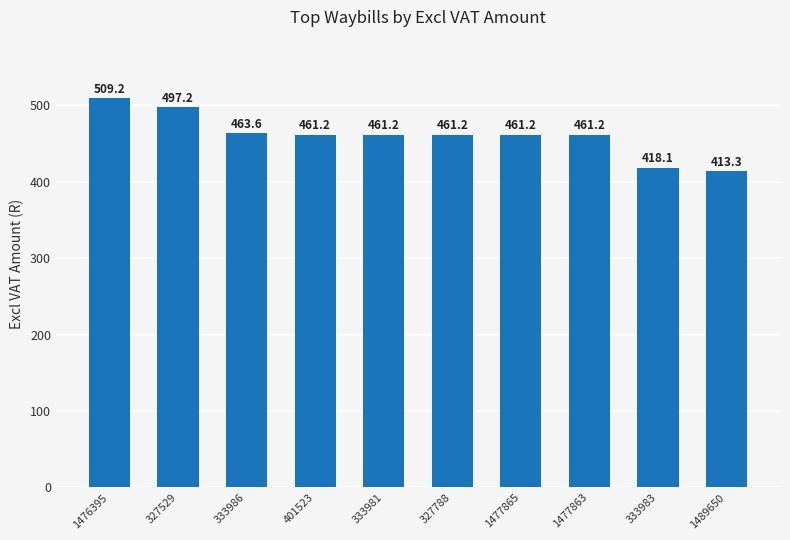

Count the number of categories in the chart.

10